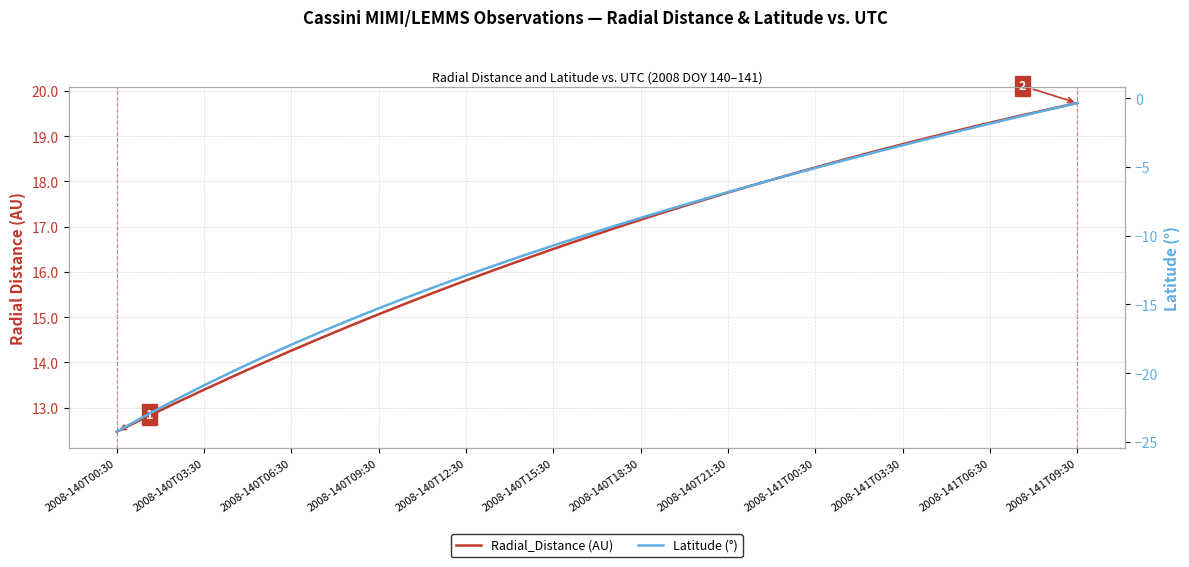

How many values in the Radial_Distance series are below 16?

13